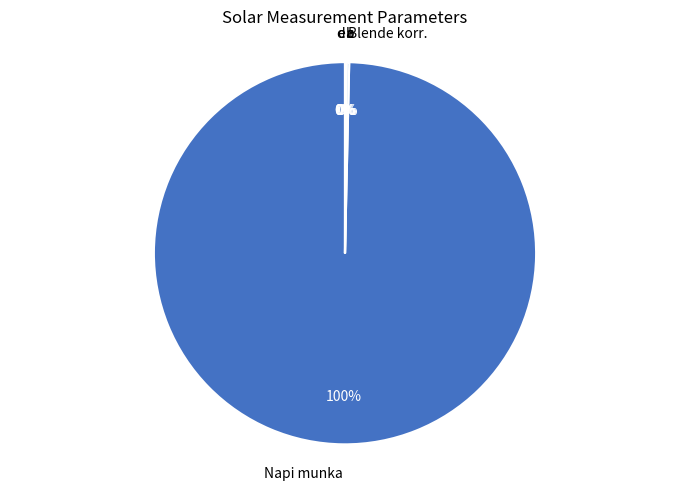

True or false: e accounts for 0% of the total.

True